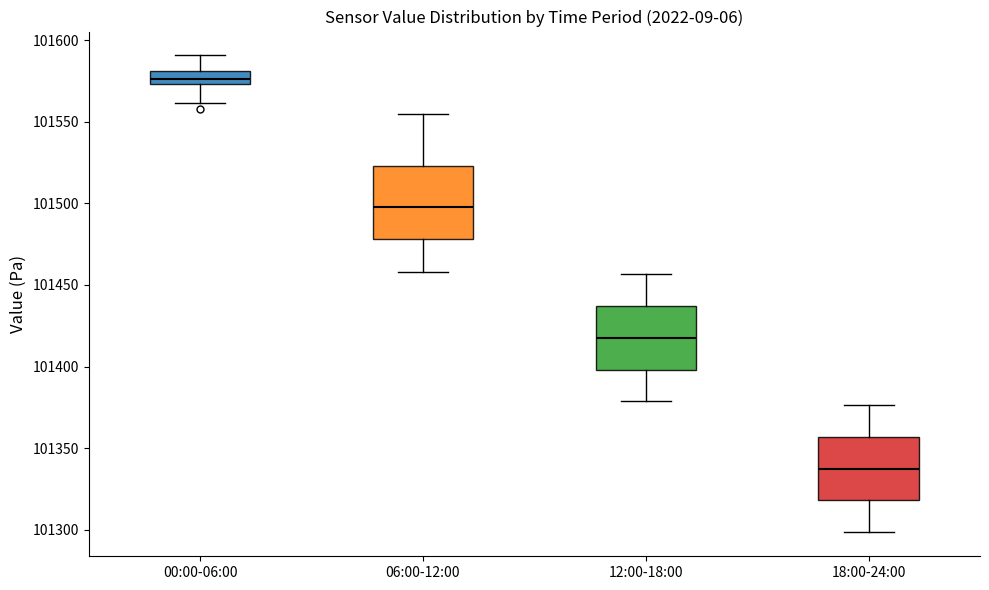

Reading left to right, transcribe this box plot: for each box, give where its median line is, the range the box spans, and where its two whiskers end, as read against the y-axis. The values are not printed on the chart, so give them approximately, as read against the axis.

00:00-06:00: median 101575 (inside the box), box 101575 to 101580, whiskers 101560 to 101590
06:00-12:00: median 101500, box 101480 to 101525, whiskers 101460 to 101555
12:00-18:00: median 101415, box 101400 to 101435, whiskers 101380 to 101455
18:00-24:00: median 101335, box 101320 to 101355, whiskers 101300 to 101375